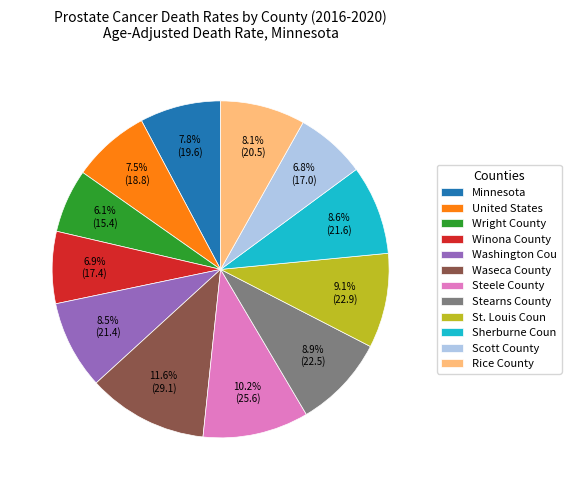

Is Wright County the majority of the pie?

No